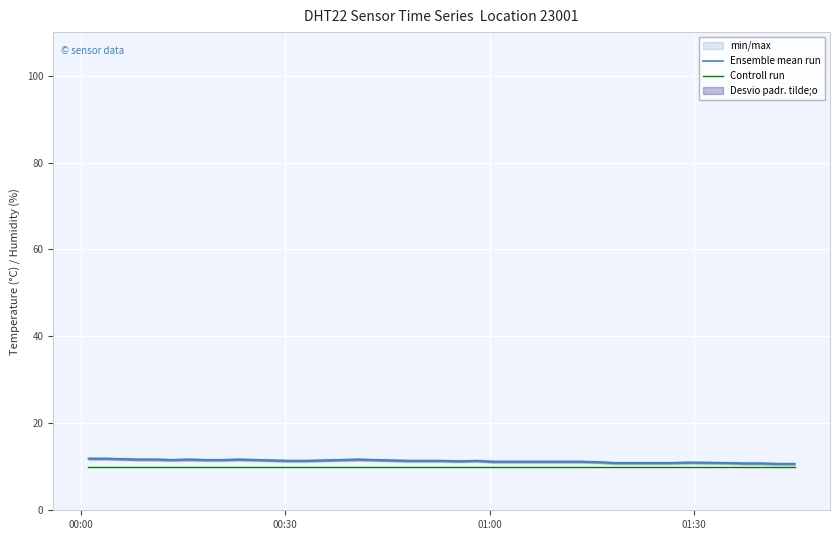

Which series has the largest total across all categories?

Ensemble mean run